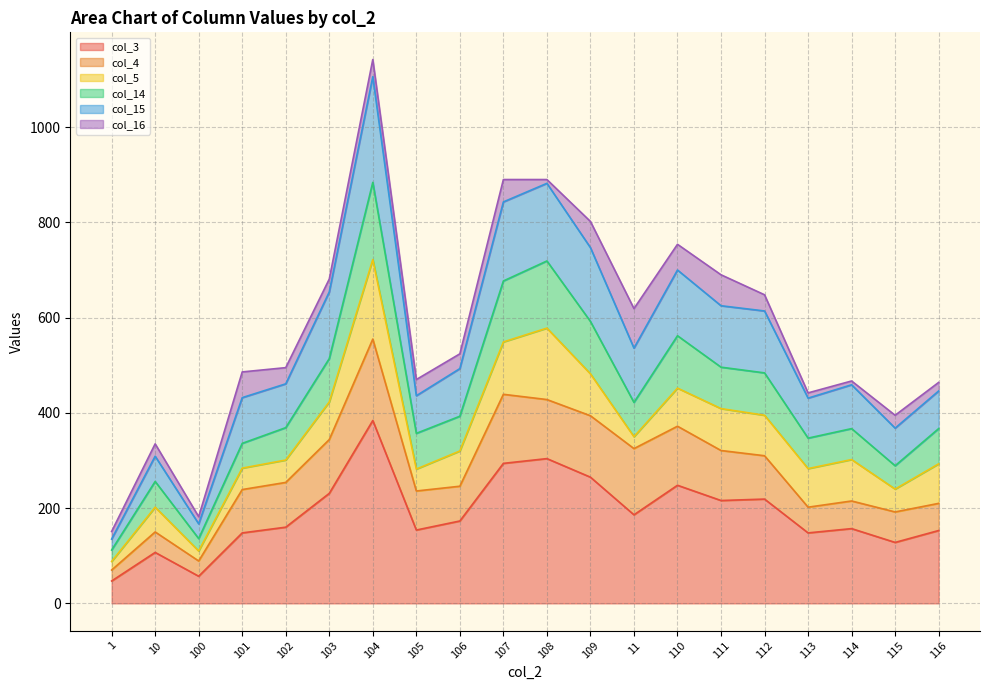

What position from the left is 114?

18